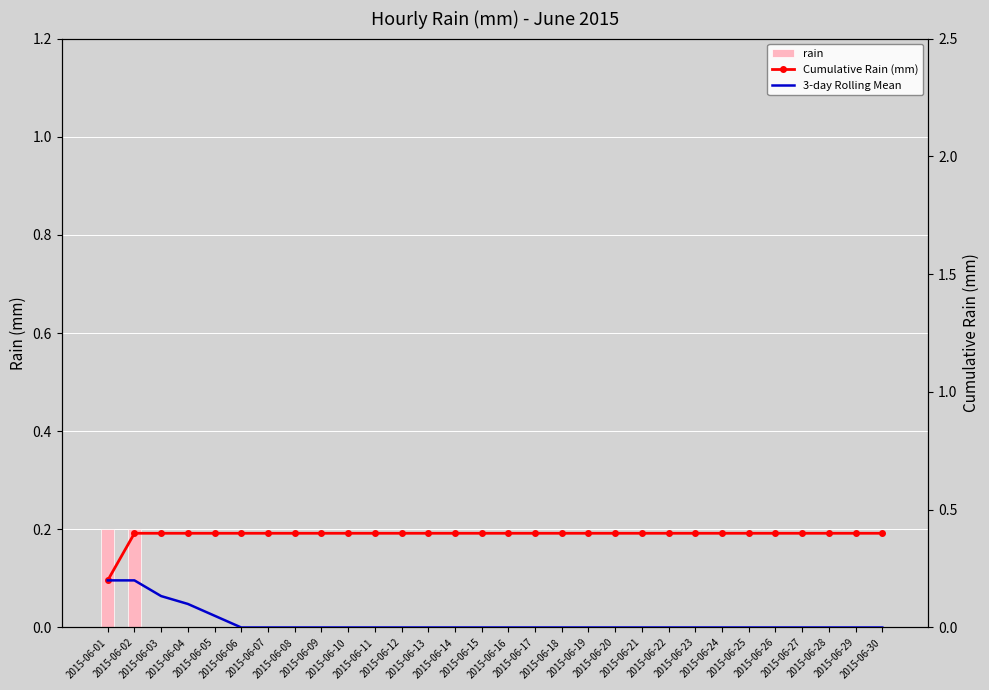

What is the average value of the Cumulative Rain (mm) series?

0.4